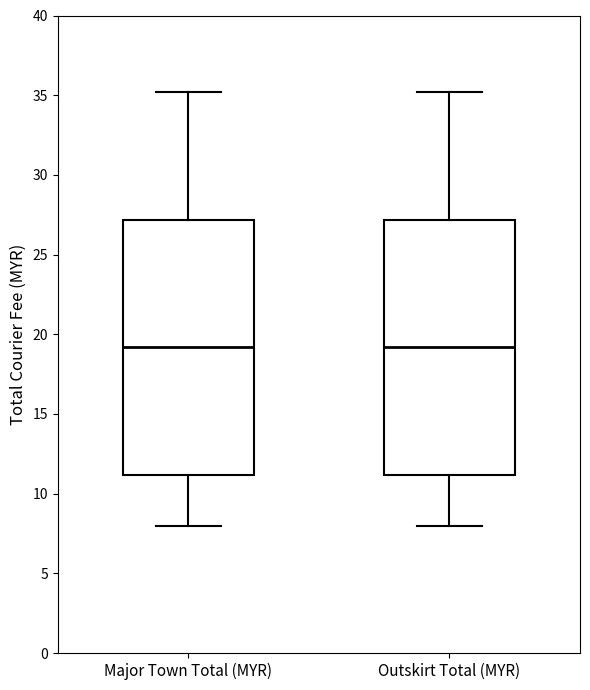

Where does the upper whisker of the box for Outskirt Total (MYR) end on the y-axis? The values are not printed on the chart, so give them approximately, as read against the axis.

35